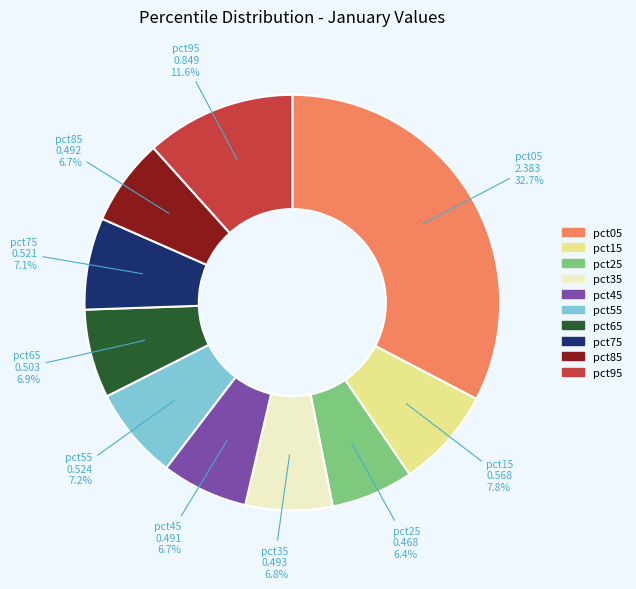

Is there a majority slice in this chart?

No